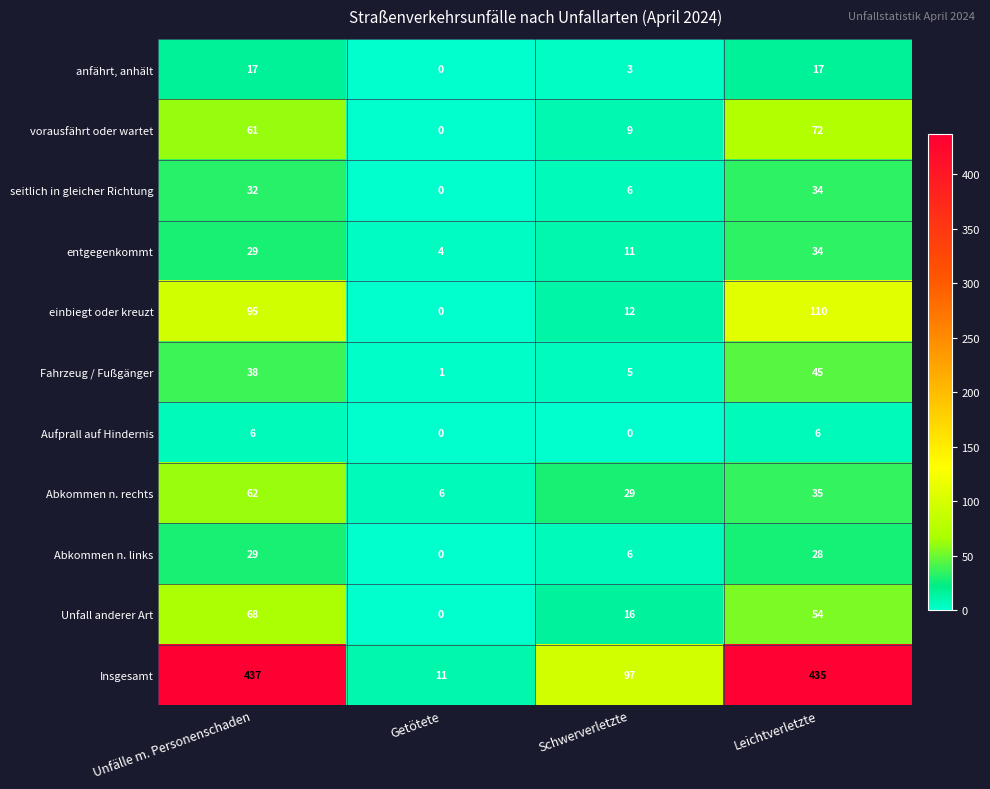

The seitlich in gleicher Richtung series shows 0 at Getötete. True or false?

True